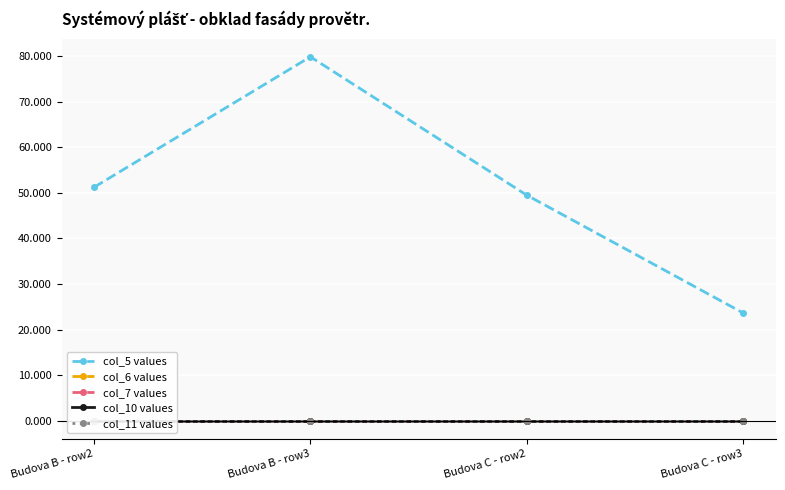

The value of col_7 values at Budova C - row2 is 0.0. True or false?

True